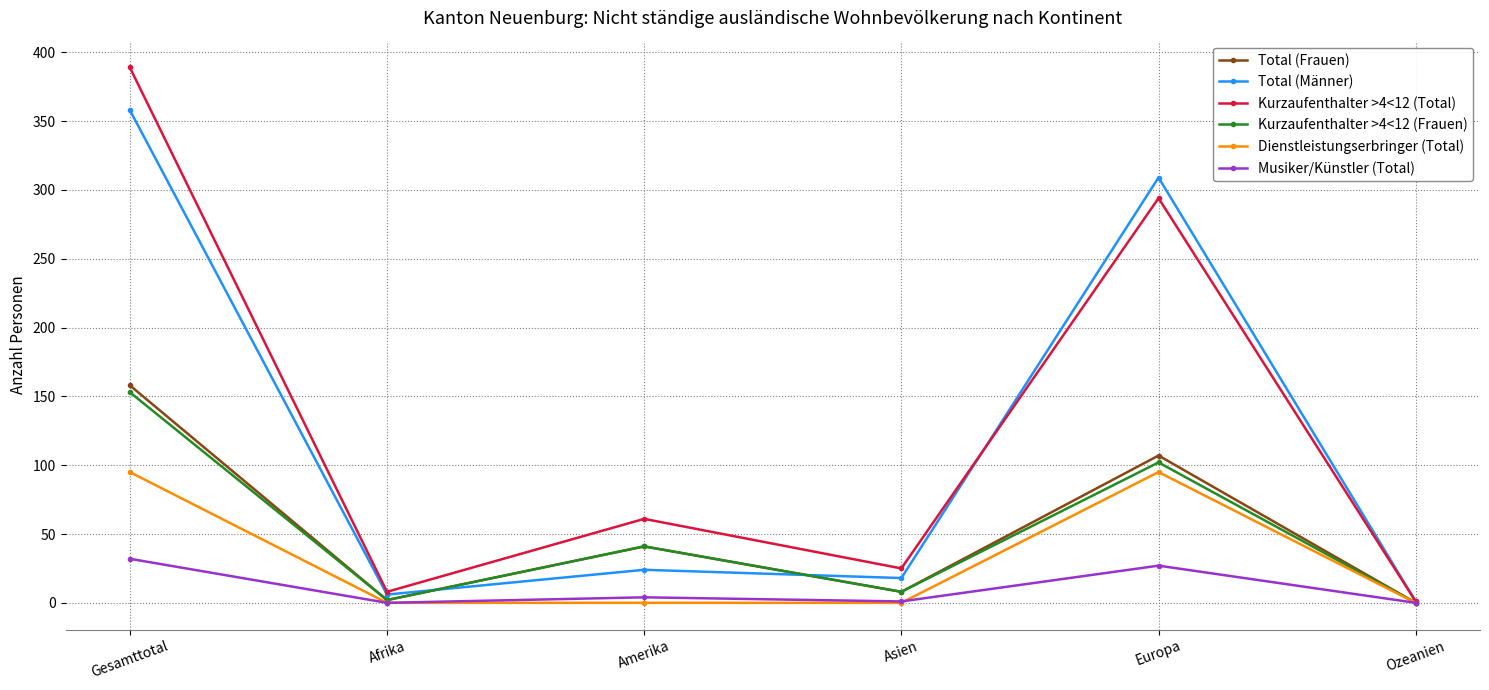

The Dienstleistungserbringer (Total) series shows -29 at Asien. True or false?

False